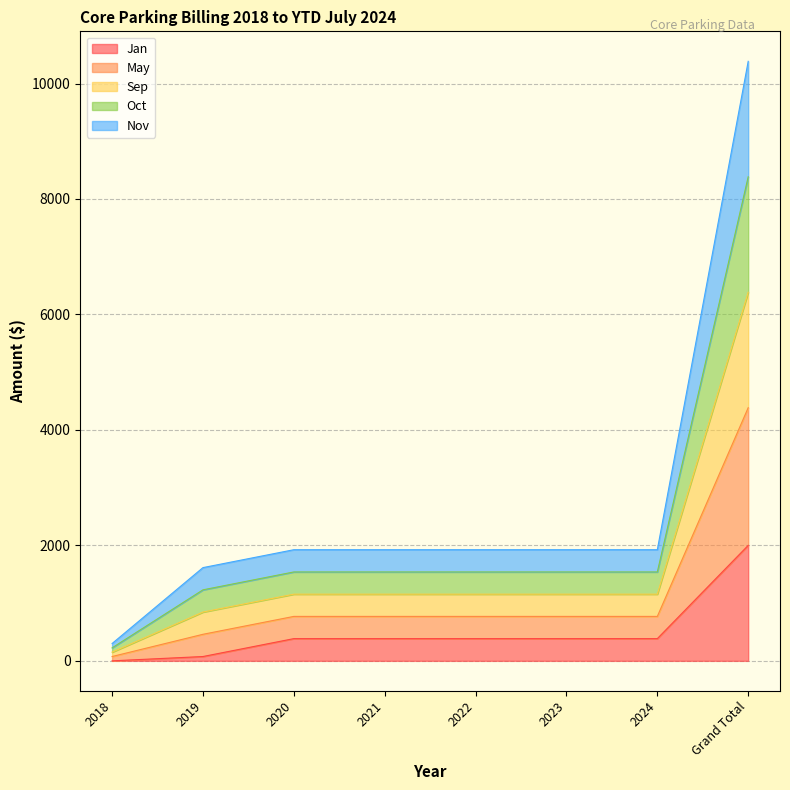

What position from the right is 2019?

7